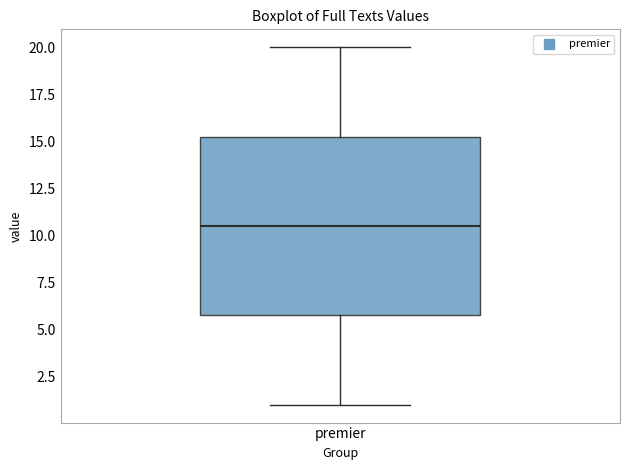

Transcribe this box plot: give where the median line is, the range the box spans, and where the two whiskers end, as read against the y-axis. The values are not printed on the chart, so give them approximately, as read against the axis.

median 10.5, box 6.0 to 15.5, whiskers 1.0 to 20.0